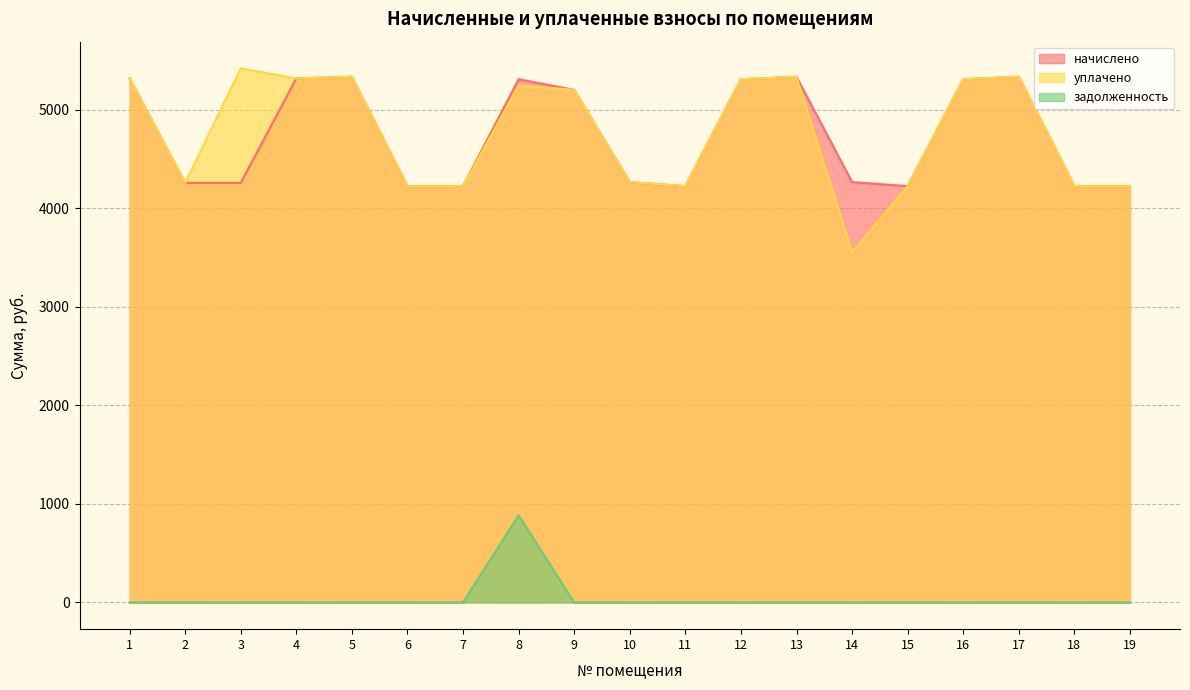

The value of начислено at 6 is 1790.0. True or false?

False